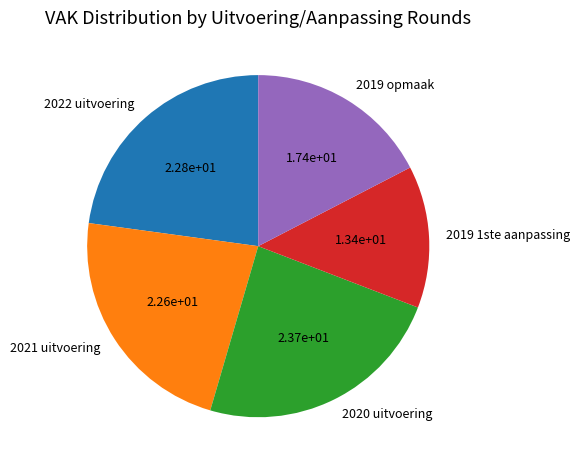

Combined, do 2020 uitvoering and 2021 uitvoering account for over 50%?

No